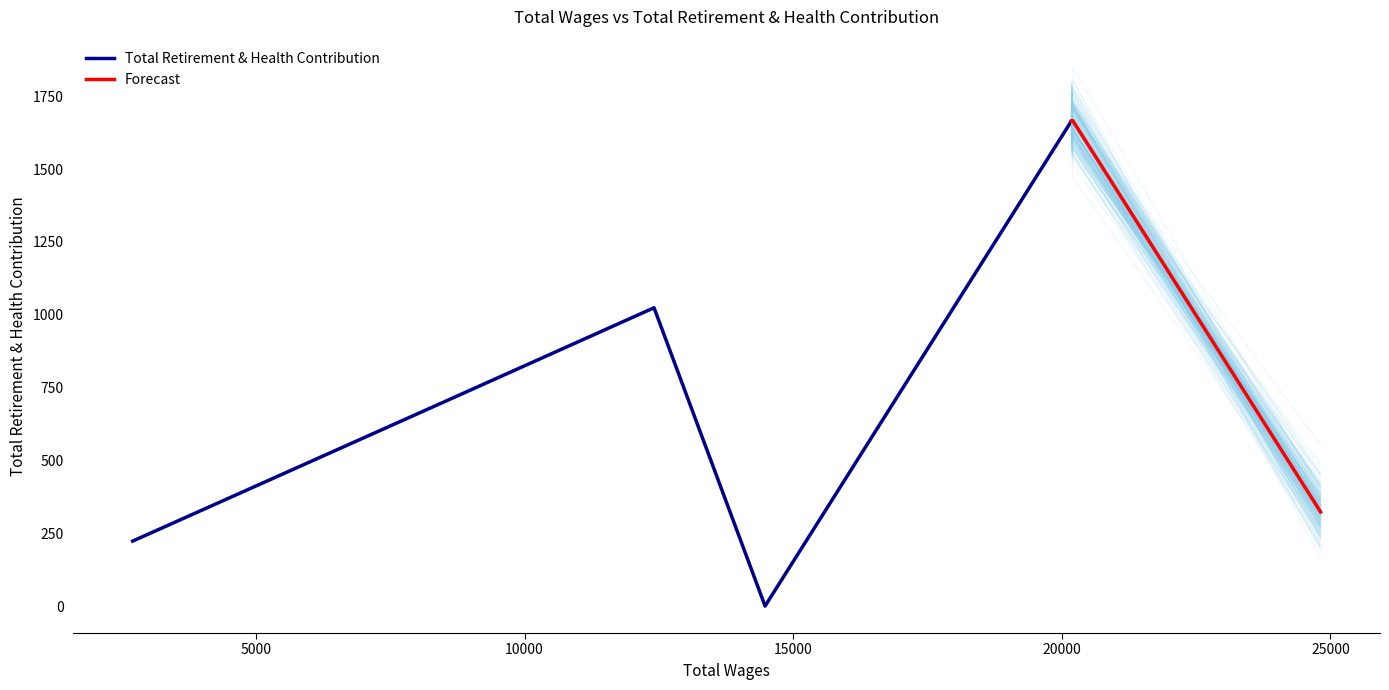

List the labels in order of value, largest first.

20202, 20179, 12409, 8272, 24817, 2704, 14476